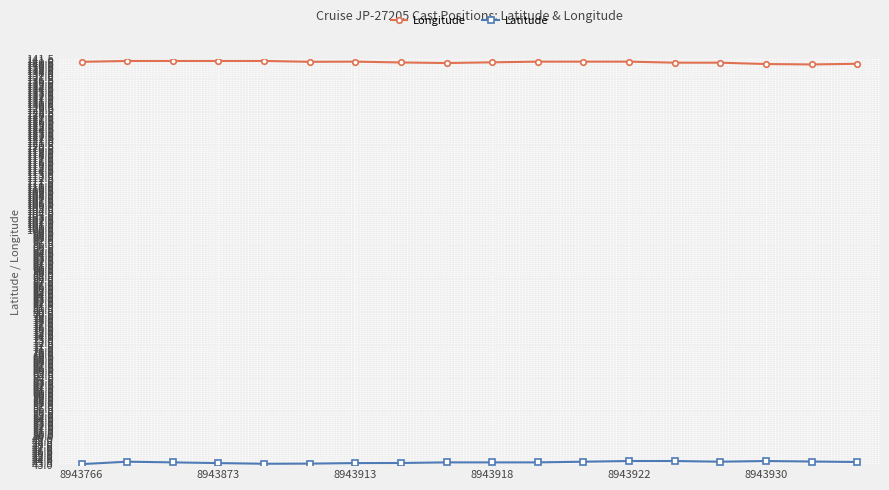

True or false: Longitude and Latitude intersect in this chart.

False